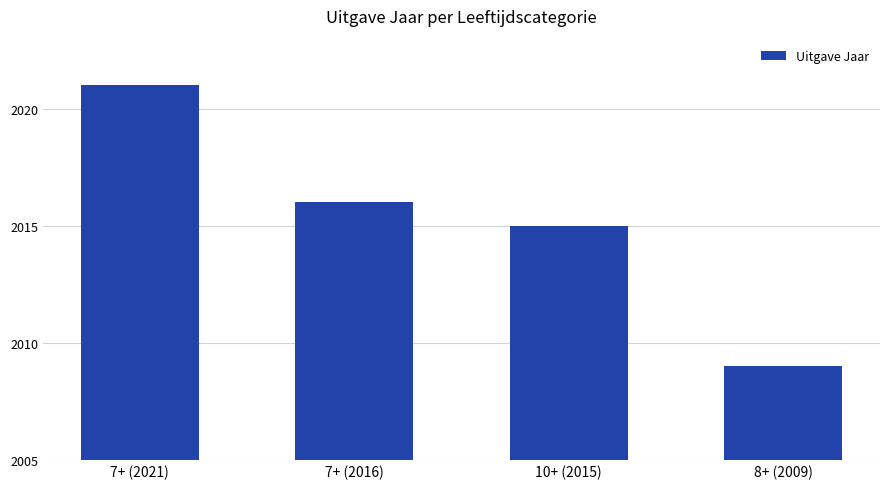

How many bars are there in total?

4